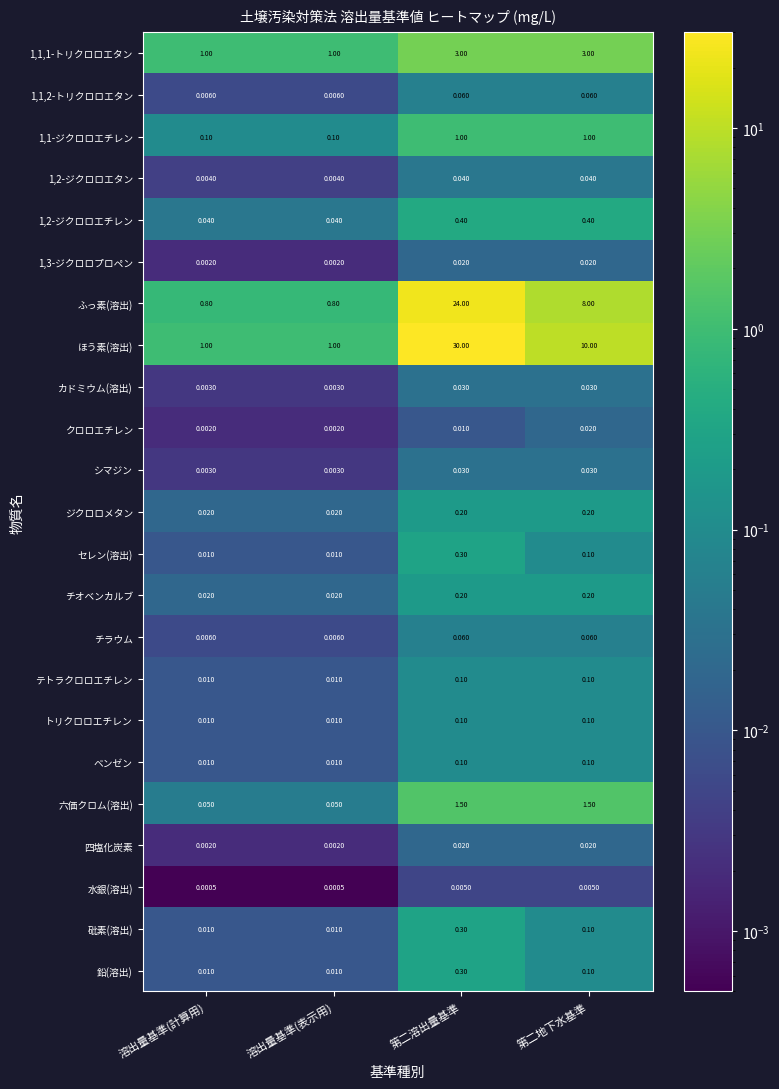

Which label corresponds to the largest value in the chart?

第二溶出量基準